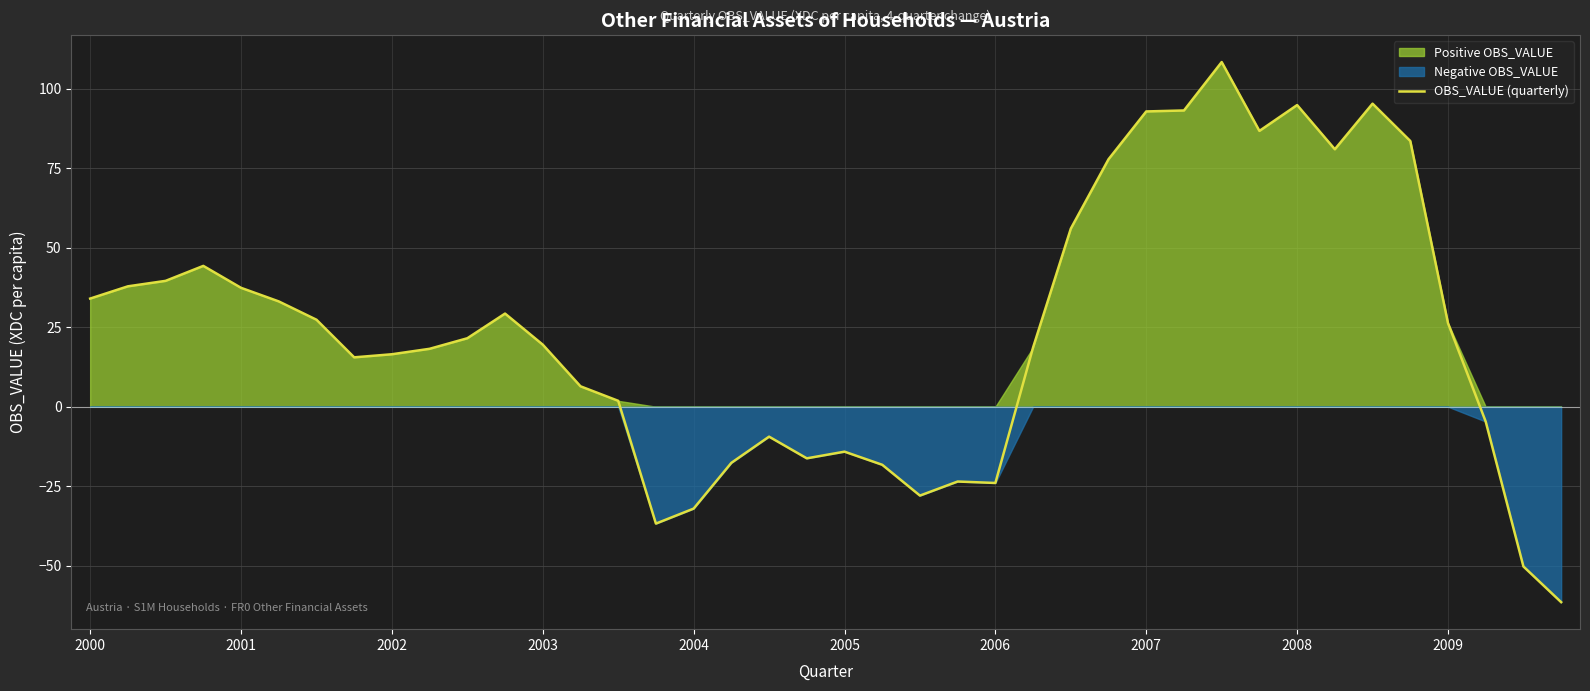

True or false: the data shows -8.1 at 21.

False